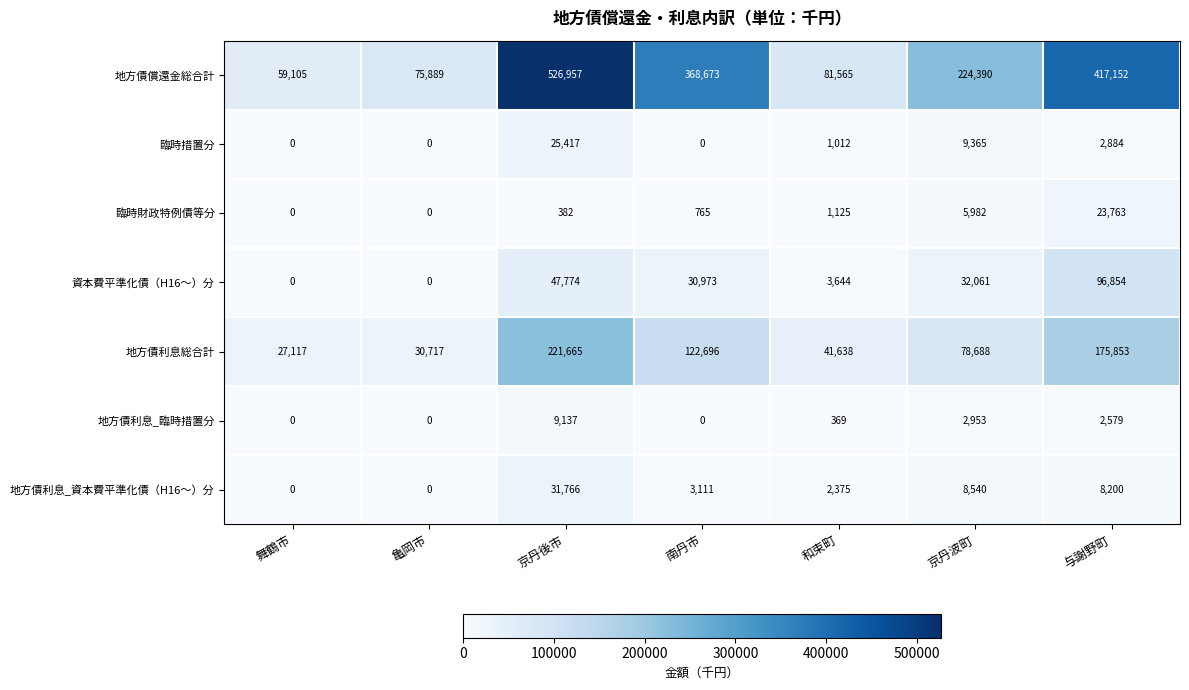

At how many categories does at least one series exceed 337752?

3